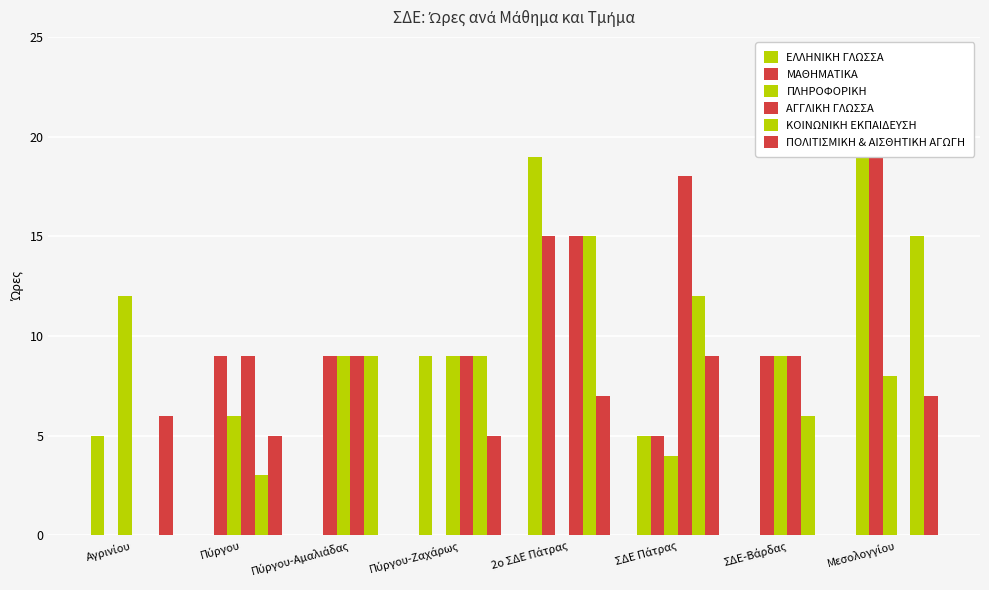

How many groups of bars are there?

8